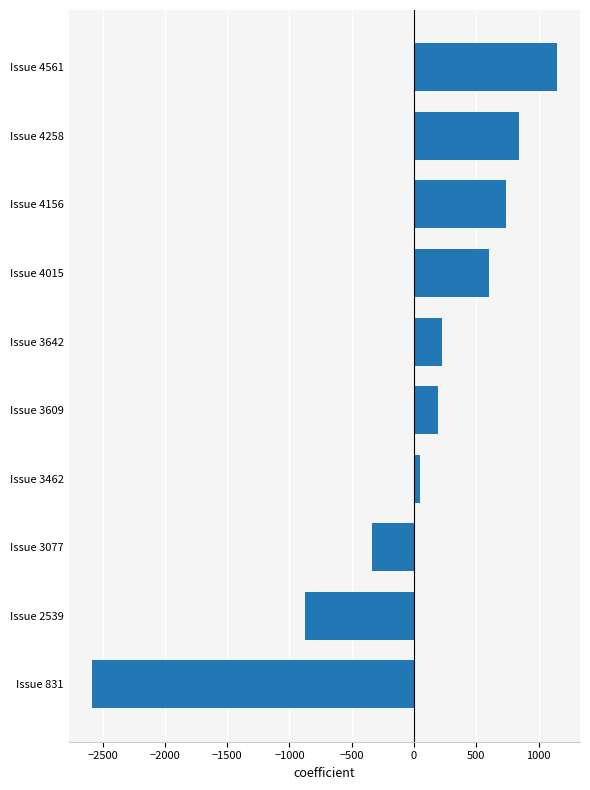

Is it true that the value at Issue 4015 is 1057?

False